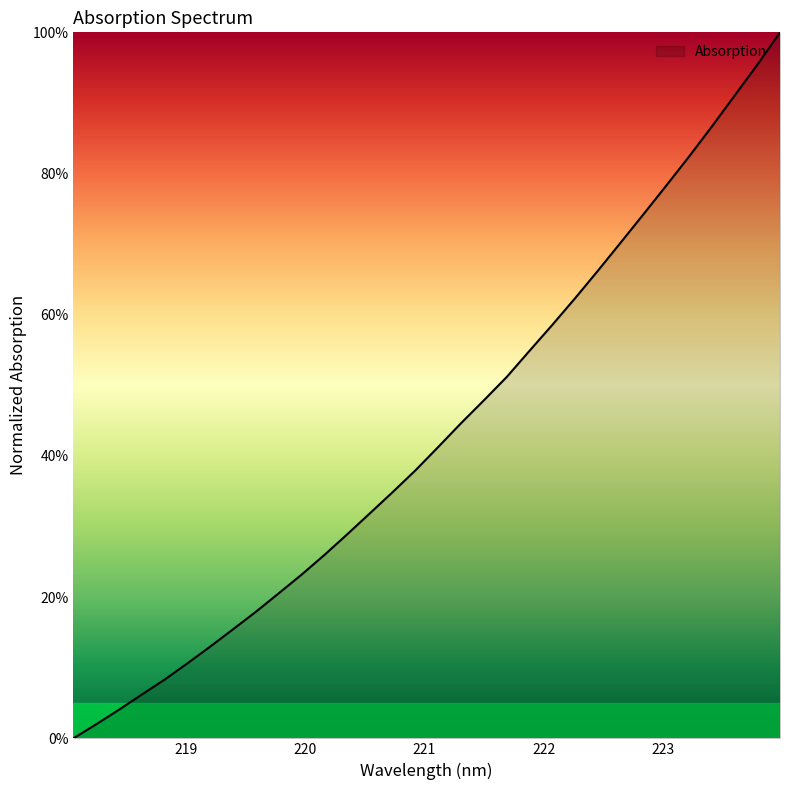

Reading right to left, what are all the values shown in this chart?

223.9802=1.0	223.7895=1.0	223.5987=0.9	223.408=0.9	223.2172=0.8	223.0264=0.8	222.8355=0.7	222.6447=0.7	222.4538=0.7	222.263=0.6	222.0721=0.6	221.8812=0.5	221.6902=0.5	221.4993=0.5	221.3083=0.4	221.1174=0.4	220.9264=0.4	220.7354=0.3	220.5444=0.3	220.3533=0.3	220.1623=0.3	219.9712=0.2	219.7801=0.2	219.589=0.2	219.3979=0.2	219.2067=0.1	219.0156=0.1	218.8244=0.1	218.6332=0.1	218.442=0.0	218.2508=0.0	218.0596=0.0